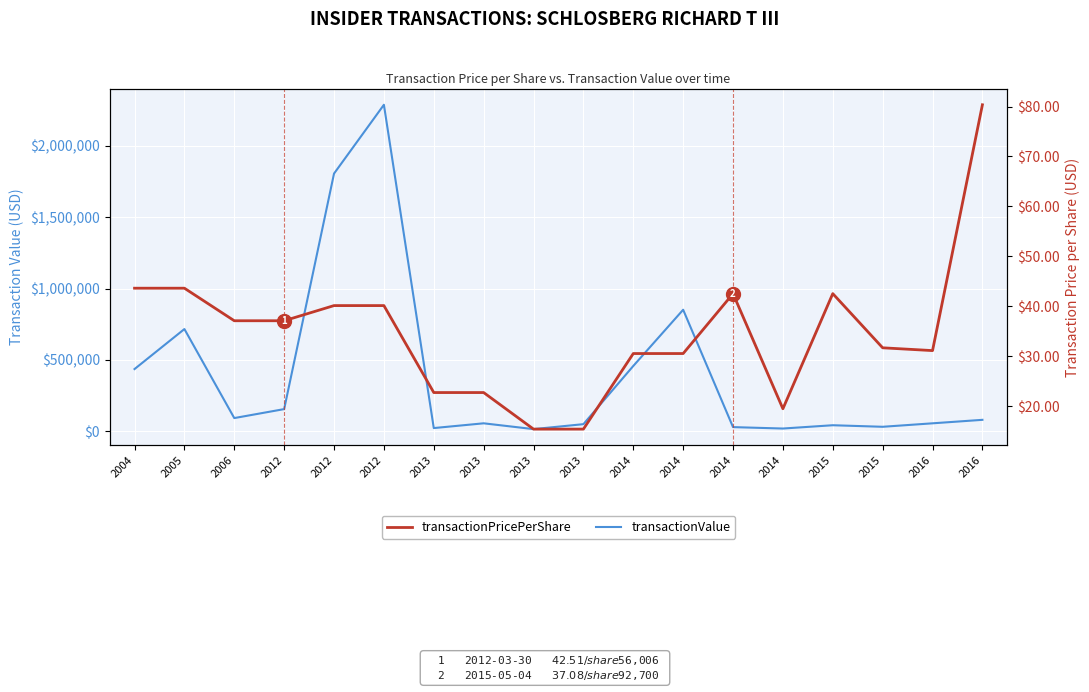

Between 2012 and 2013, which series saw the biggest shift?

transactionValue